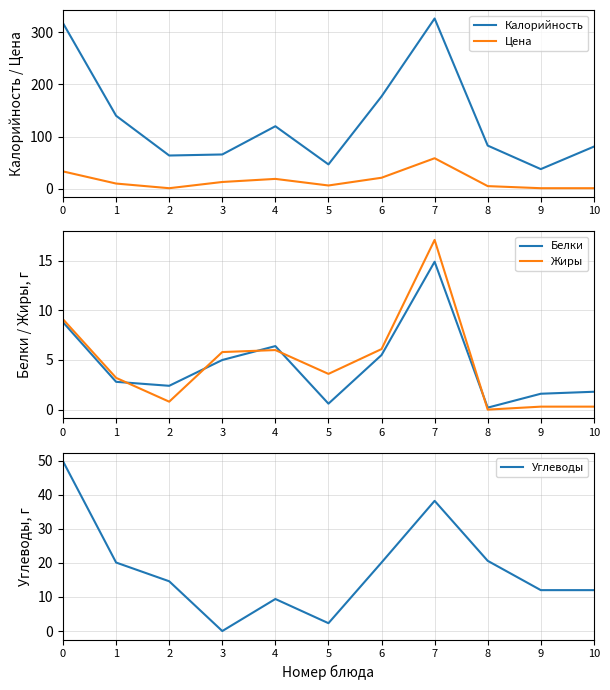

Between 1 and 3, which is larger?

1